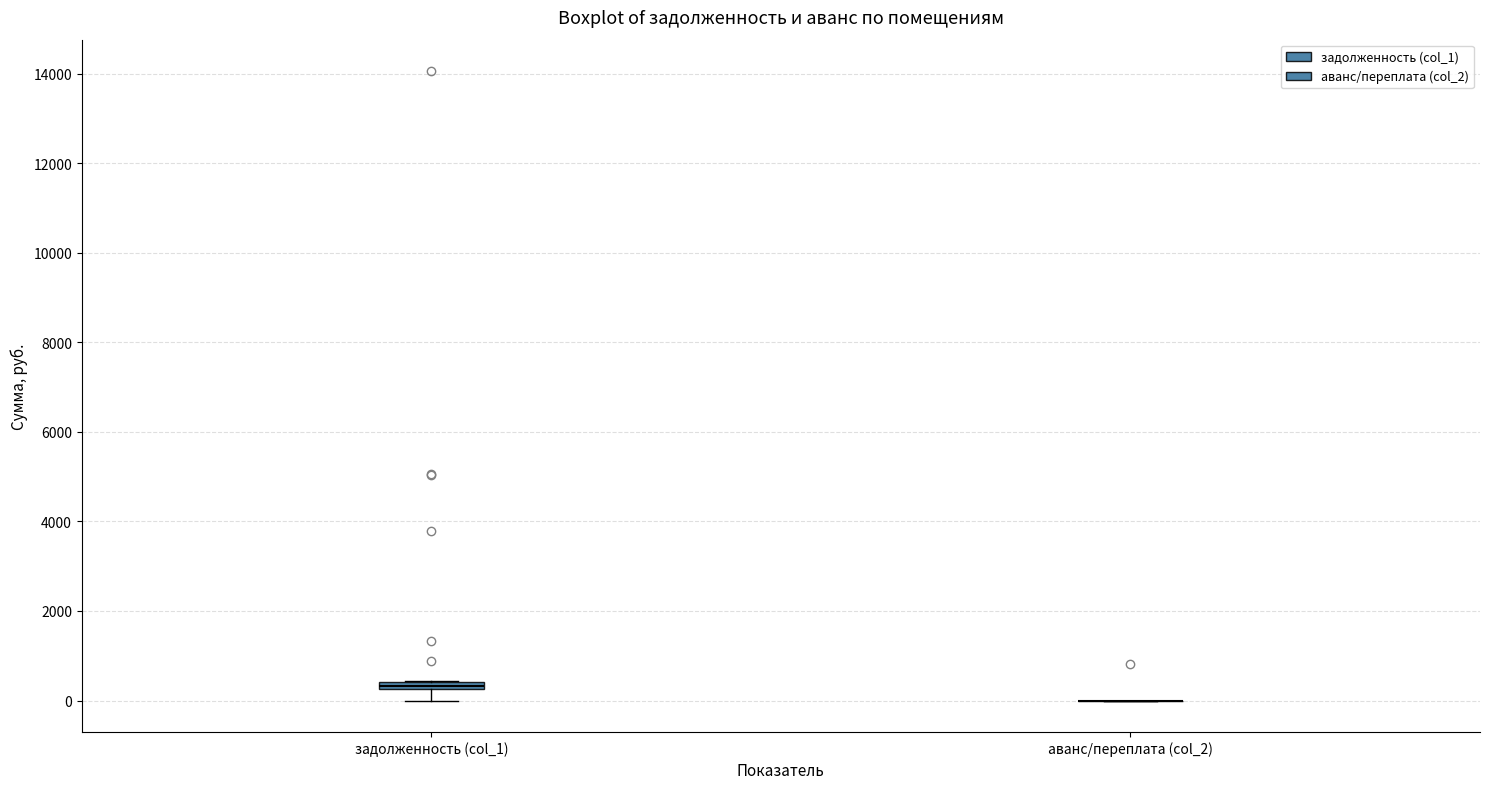

Where does the lower whisker of the box for задолженность (col_1) end on the y-axis? The values are not printed on the chart, so give them approximately, as read against the axis.

0